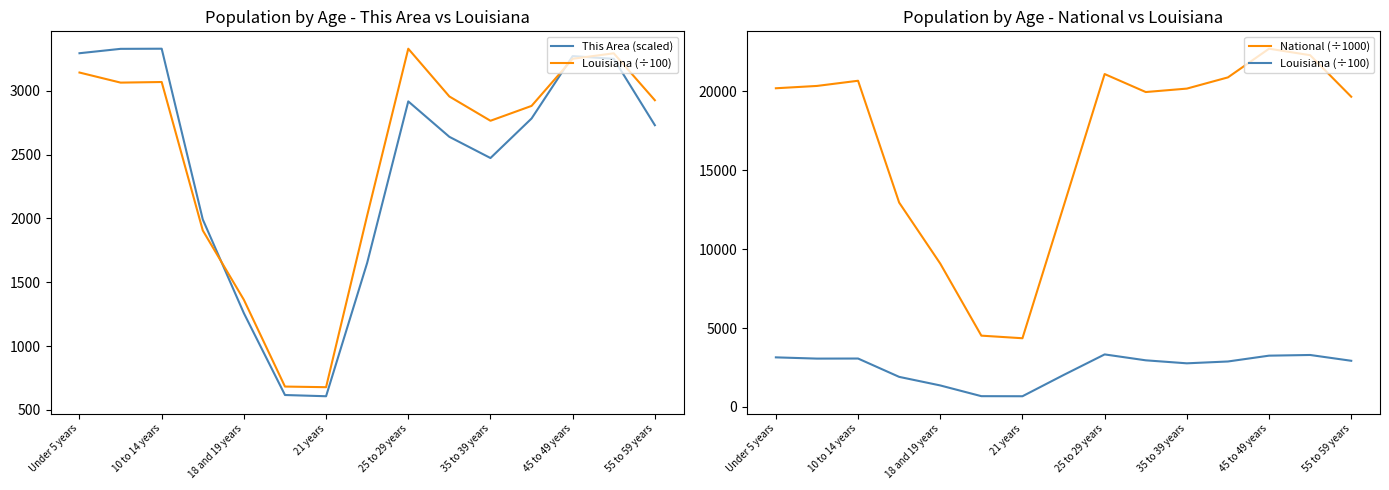

How many interior local peaks does the Louisiana (÷100) series have?

3